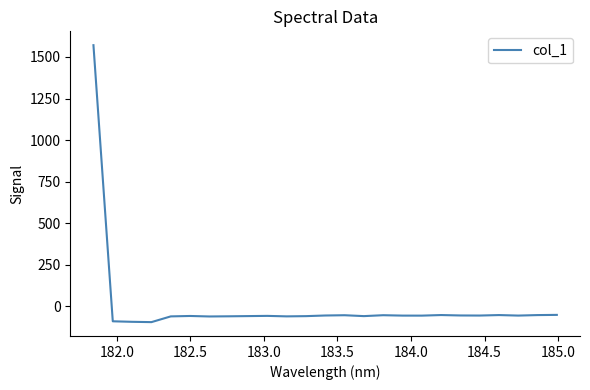

What is the difference between the maximum and minimum values?

1666.7